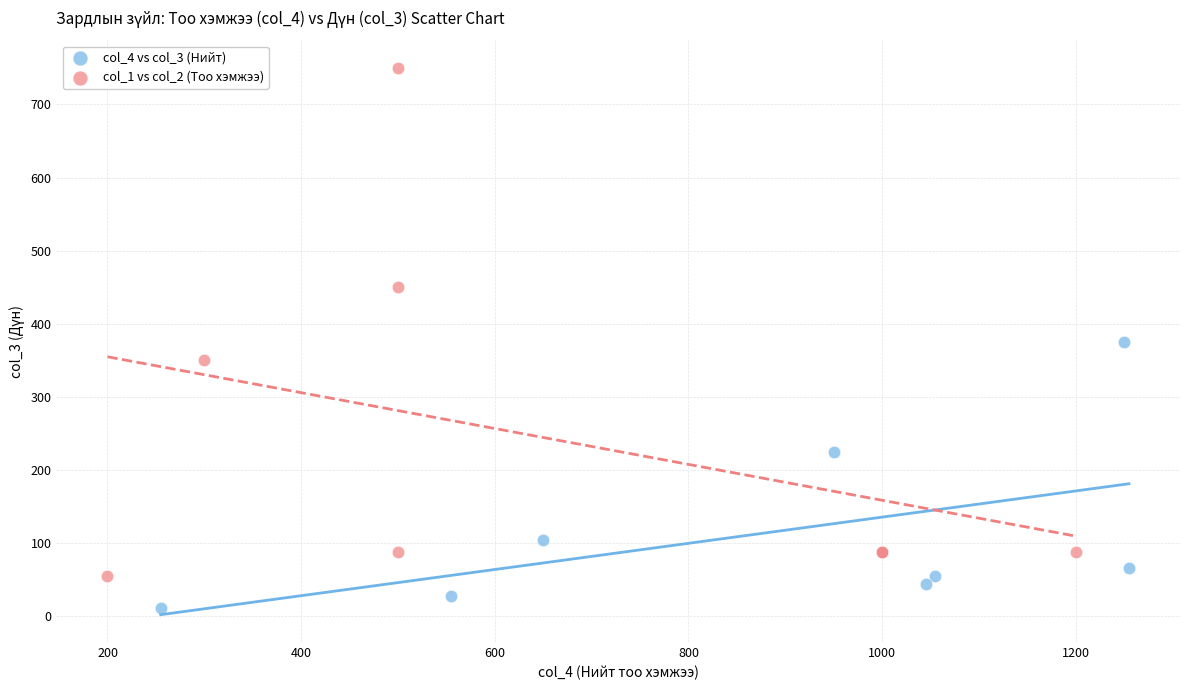

Which series has the widest spread of Y values?

col_1 vs col_2 (Тоо хэмжээ)